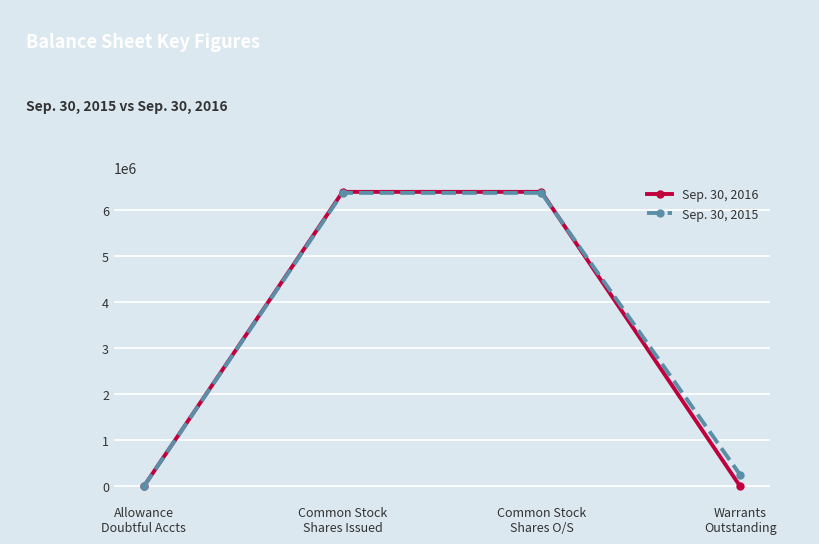

True or false: Sep. 30, 2016 has more than 1 points higher than both neighbors.

False